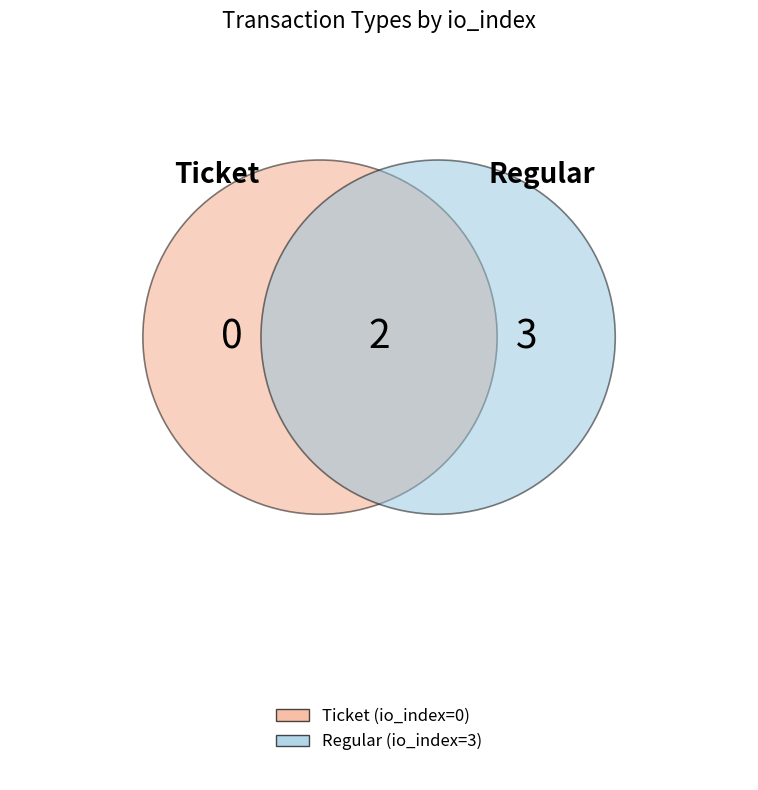

What is the change in value from Ticket to Regular?

+3